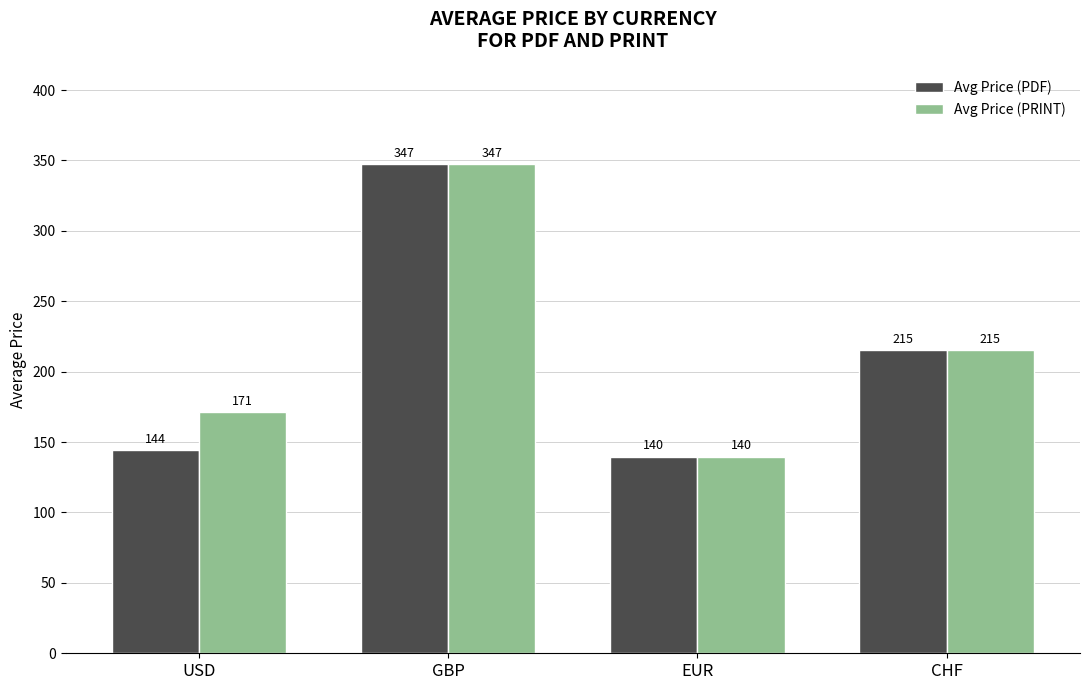

At which label is Avg Price (PRINT) closest to 243?

CHF